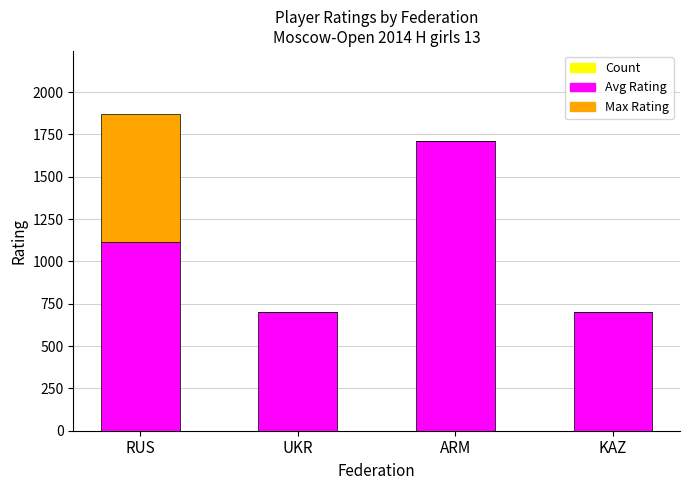

What is the difference between the Avg Rating values at UKR and ARM?

1010